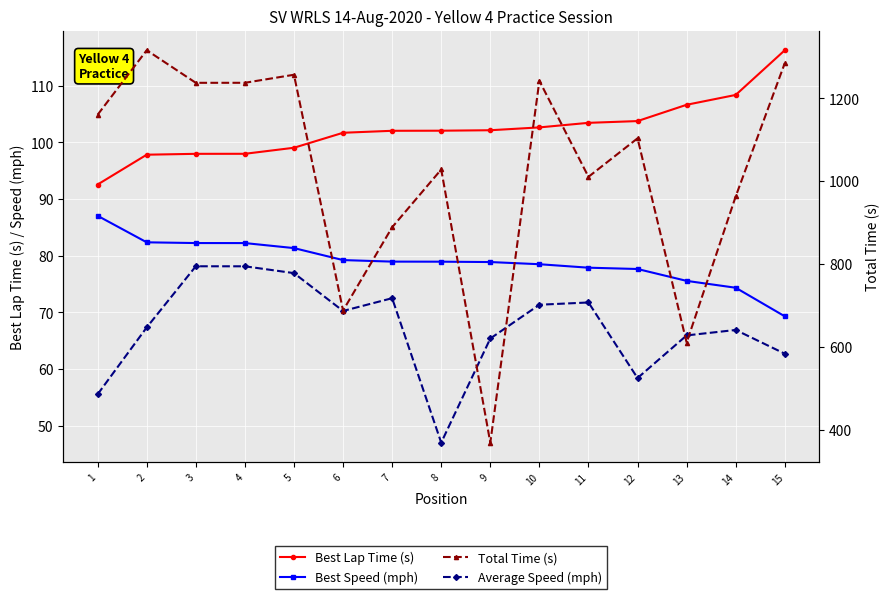

True or false: Total Time (s) and Average Speed (mph) cross at least once.

False